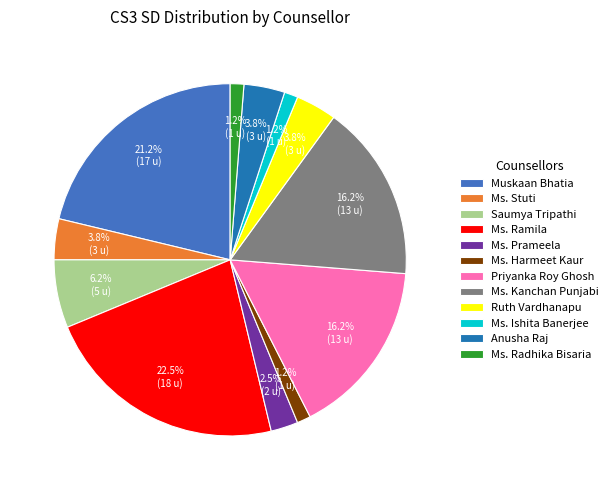

Does Ms. Prameela represent more than half of the total?

No